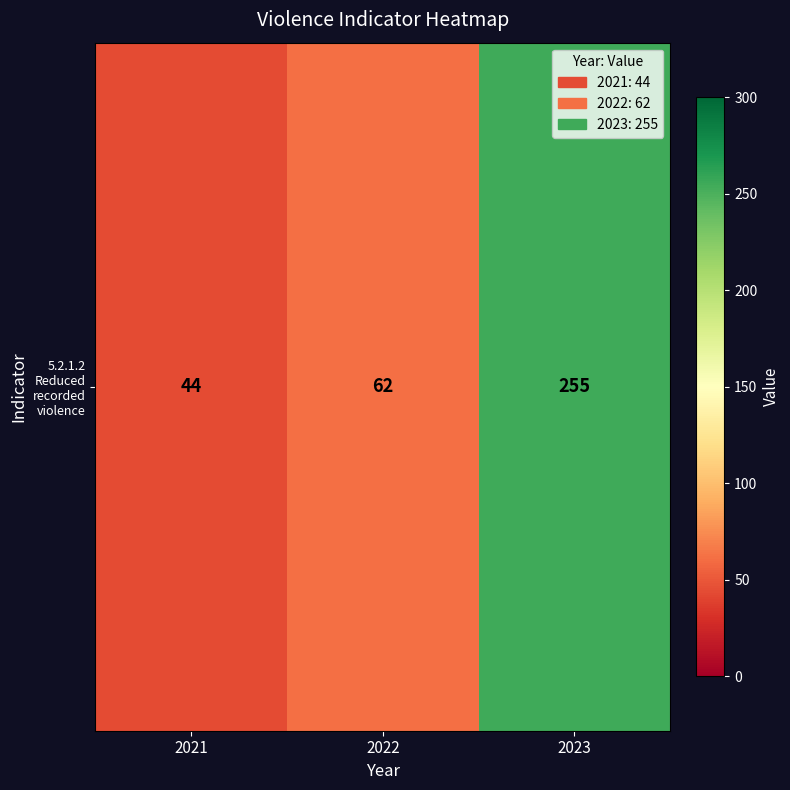

What is the sum of the values at 2022 and 2021?

106